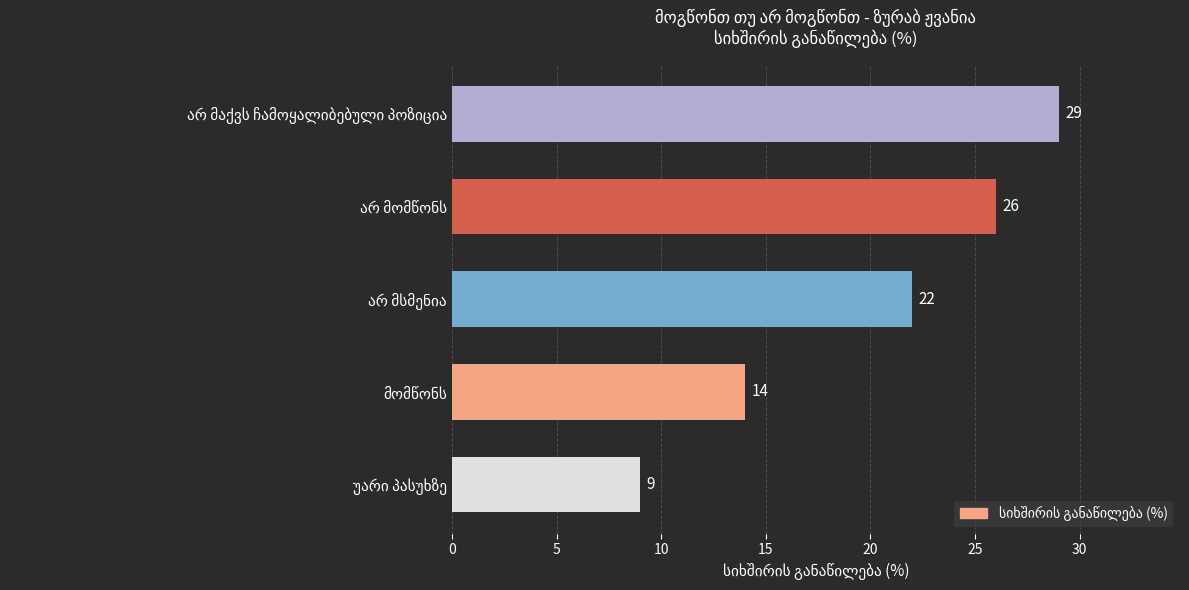

How many categories are shown in the chart?

5